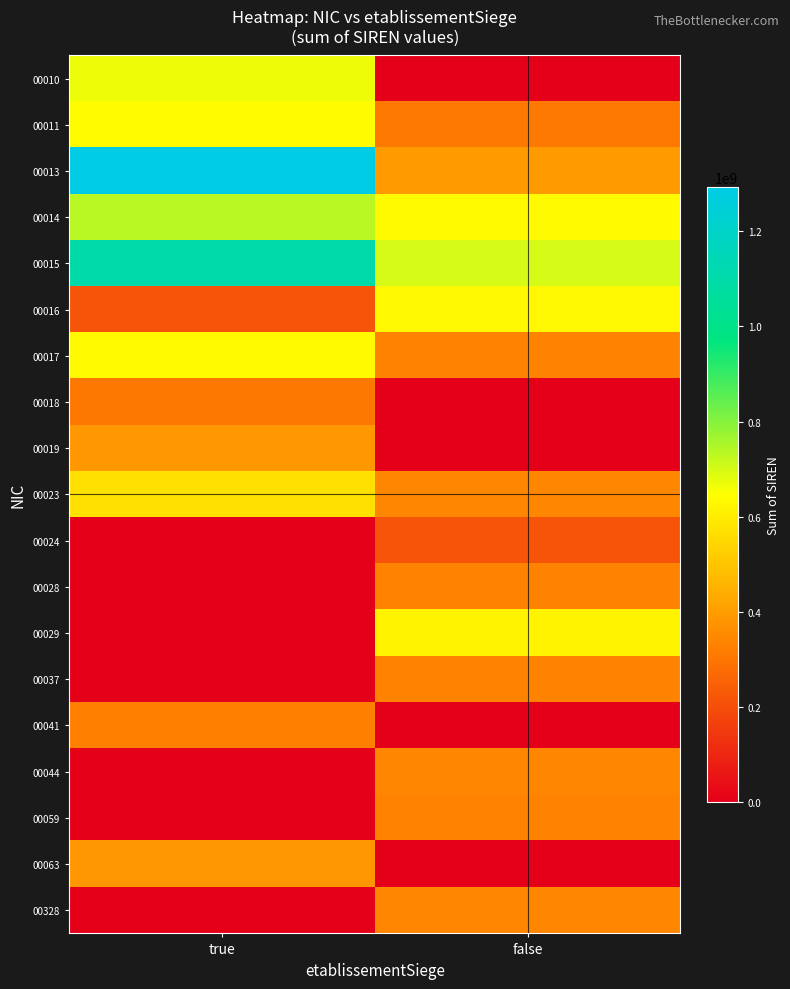

How many series are shown in this chart?

19